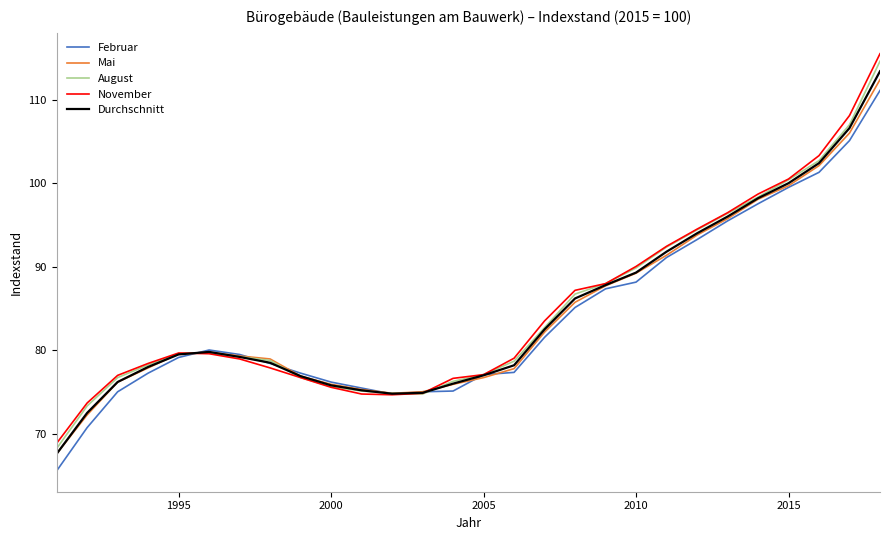

Does the chart display data point markers on the line(s)?

No